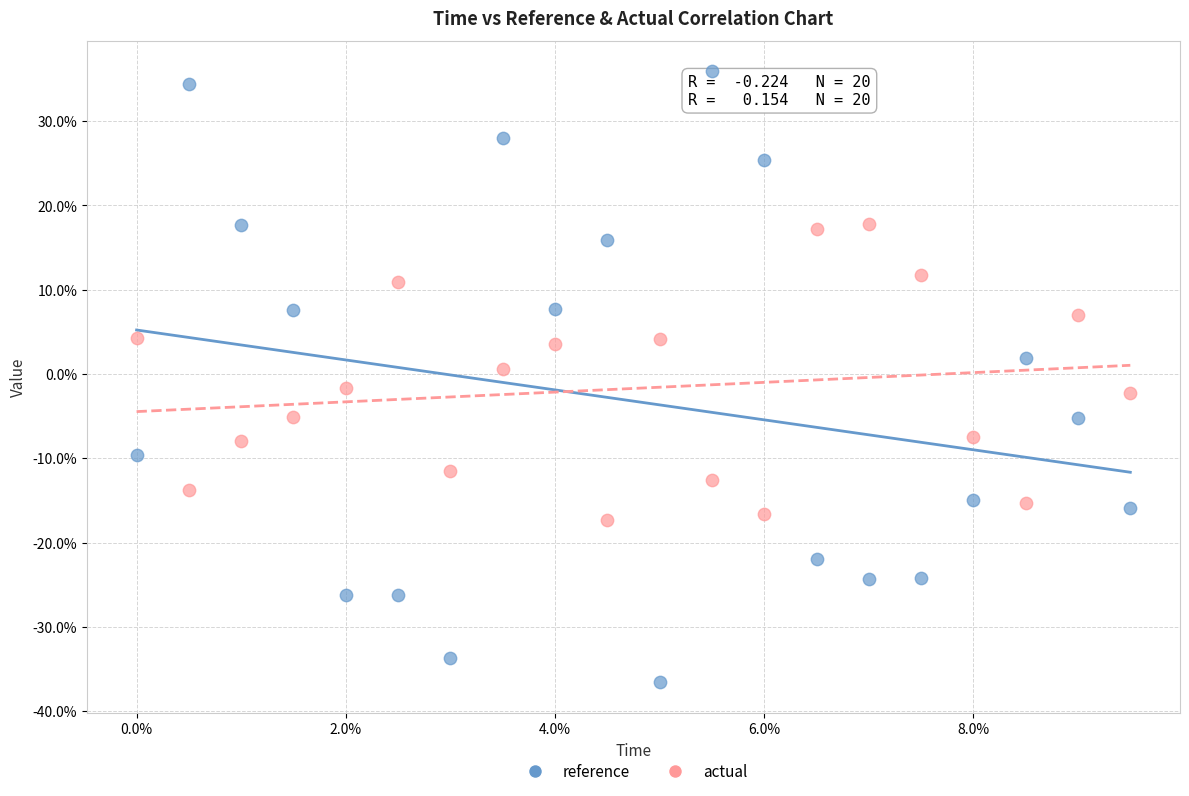

What are all the series names shown in the legend?

reference, actual